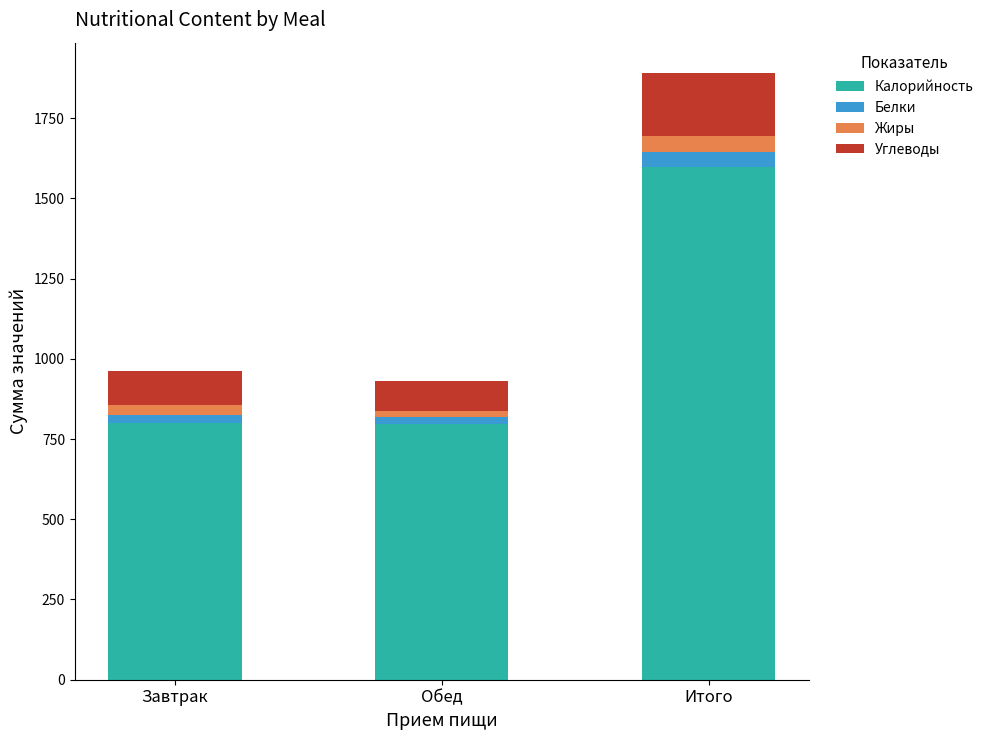

What is the total value across all series at Итого?

1890.4